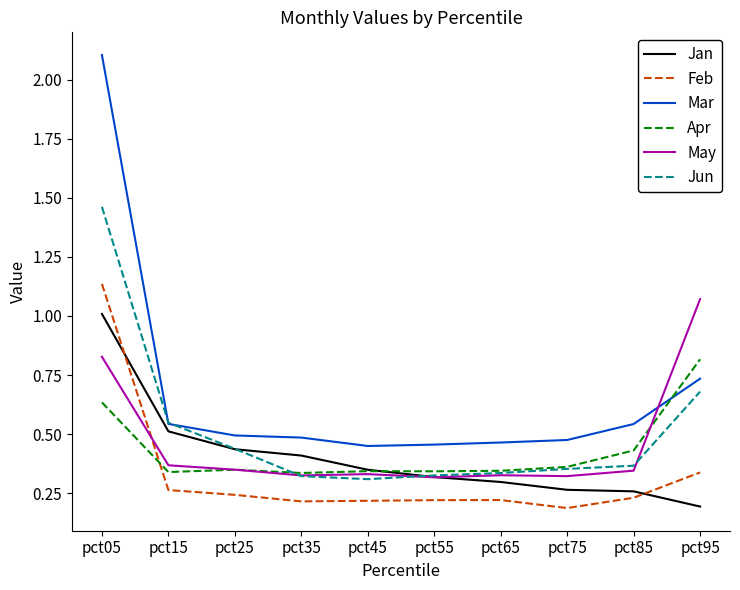

Which series ends up on top after the final intersection of Apr and Jun?

Apr